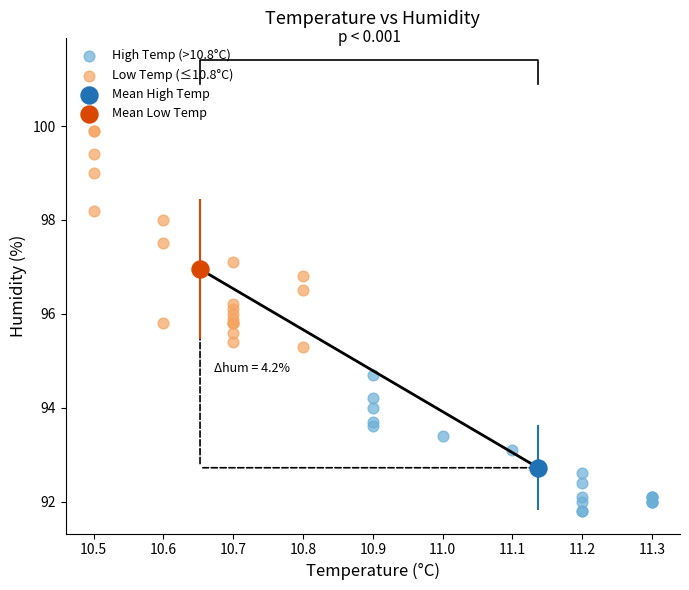

What are all the series names shown in the legend?

High Temp (>10.8°C), Low Temp (≤10.8°C), Mean High Temp, Mean Low Temp